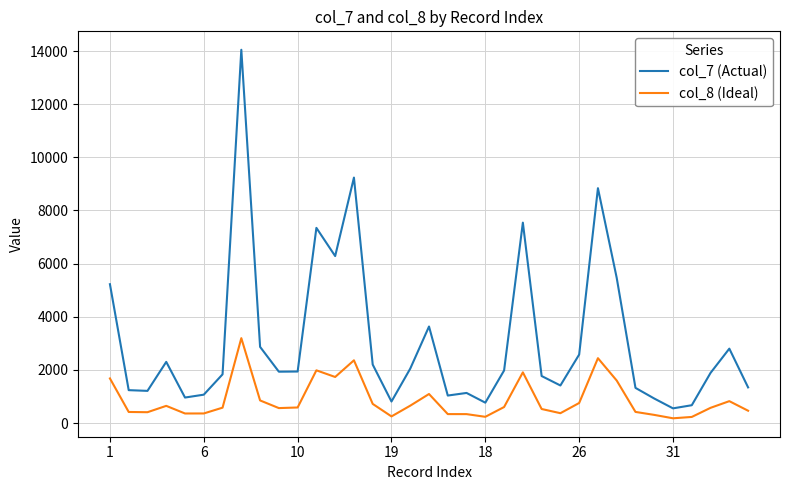

True or false: col_8 (Ideal) and col_7 (Actual) intersect in this chart.

False